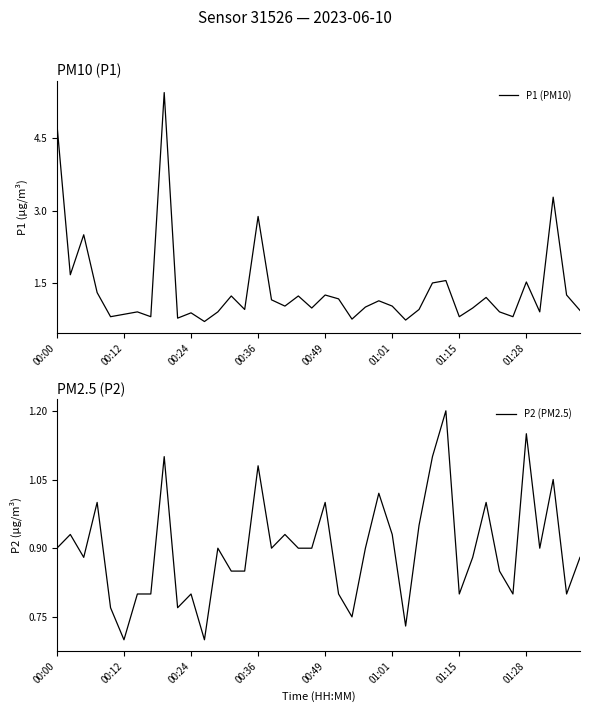

True or false: P1 (PM10) and P2 (PM2.5) intersect in this chart.

False